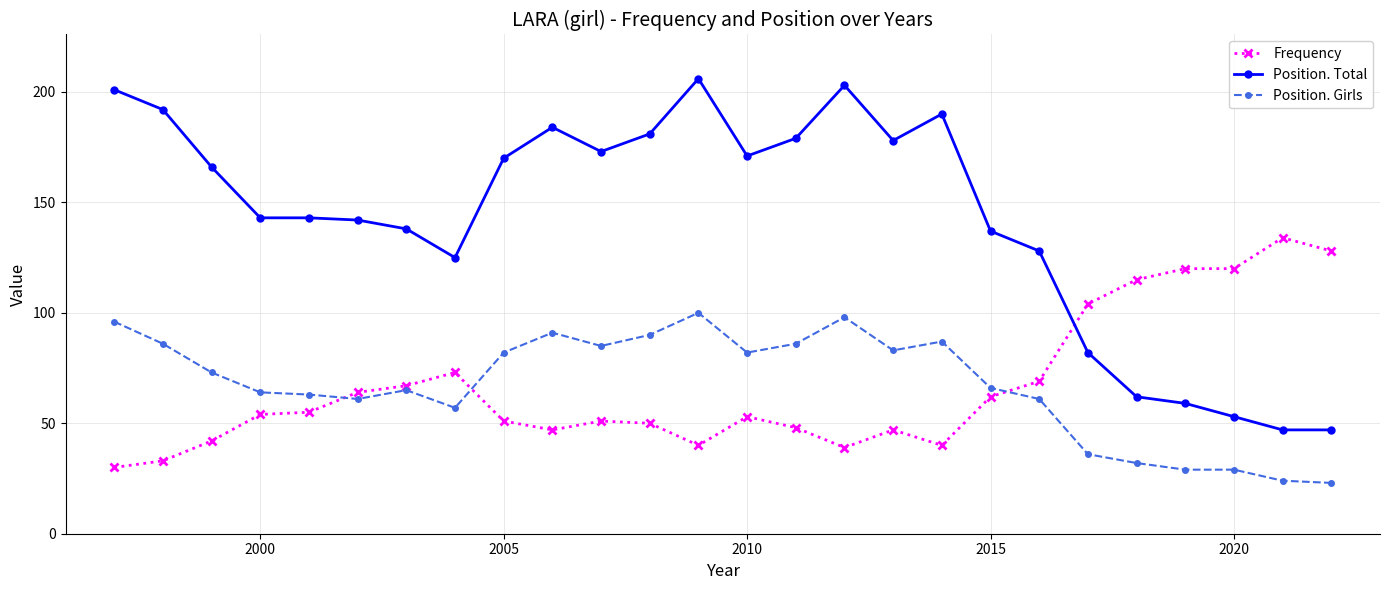

True or false: Position. Total and Frequency intersect in this chart.

True